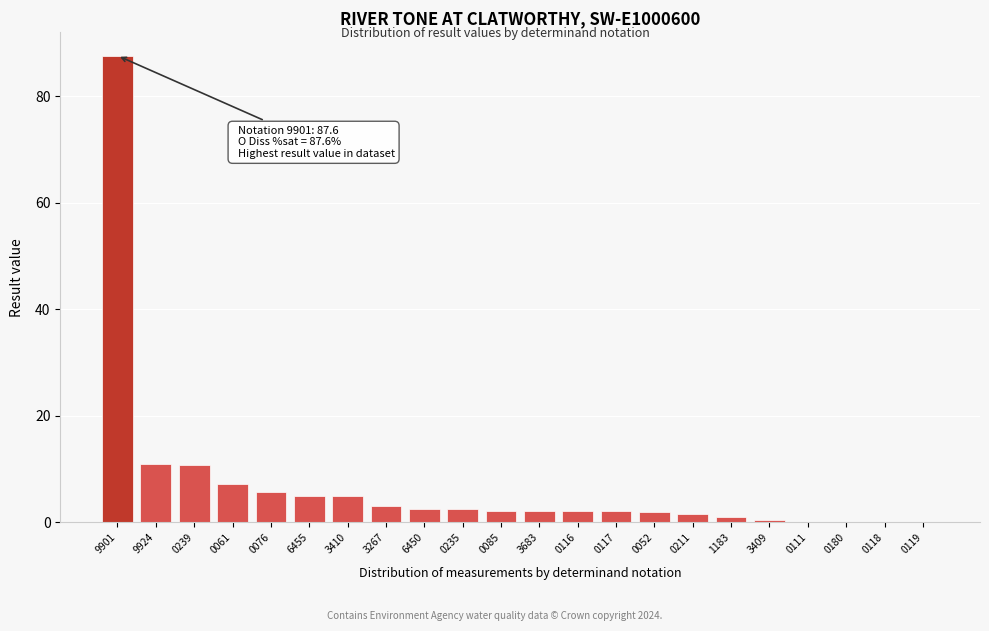

Approximately how many times larger is the value at 0116 compared to 0235?

0.8